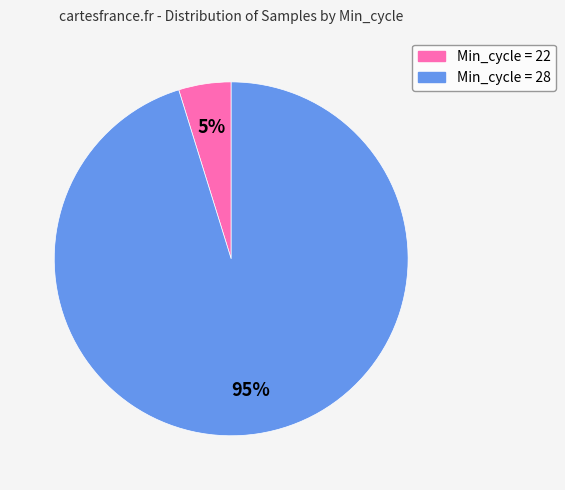

Which has a higher value, Min_cycle = 22 or Min_cycle = 28?

Min_cycle = 28